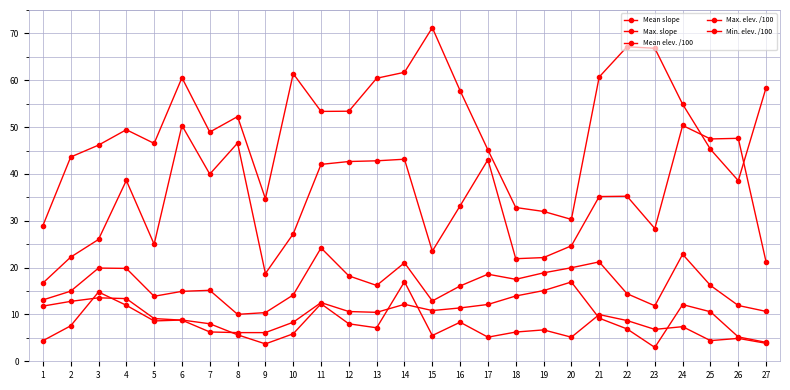

At which category does Mean elev. /100 reach its first local valley?

5